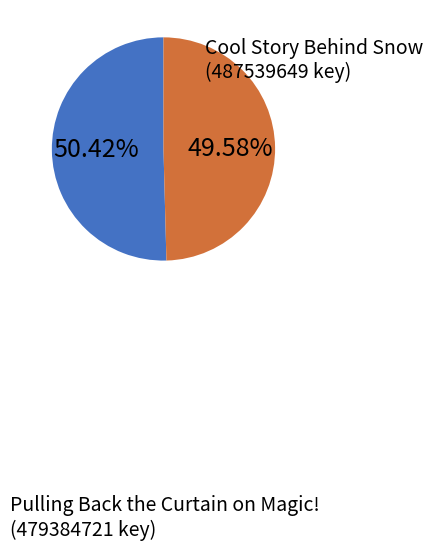

To the nearest percent, what is the difference between the Cool Story Behind Snow and Pulling Back the Curtain on Magic! slice percentages?

1%